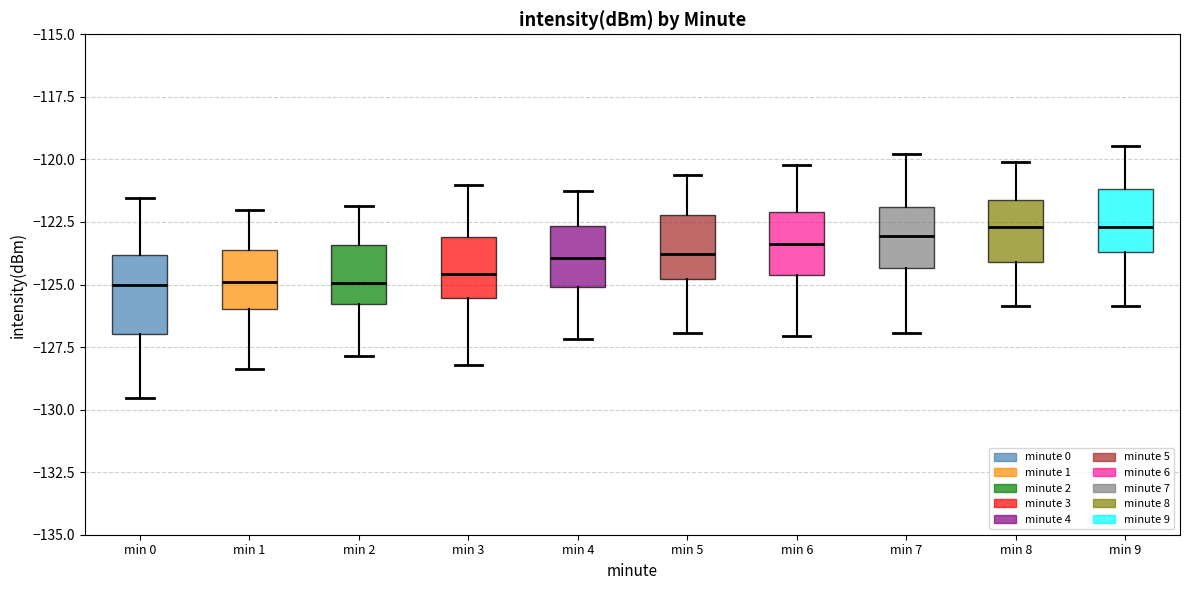

Reading left to right, transcribe this box plot: for each box, give where its median line is, the range the box spans, and where its two whiskers end, as read against the y-axis. The values are not printed on the chart, so give them approximately, as read against the axis.

min 0: median -125.0, box -127.0 to -124.0, whiskers -129.5 to -121.5
min 1: median -125.0, box -126.0 to -123.5, whiskers -128.5 to -122.0
min 2: median -125.0, box -126.0 to -123.5, whiskers -128.0 to -122.0
min 3: median -124.5, box -125.5 to -123.0, whiskers -128.0 to -121.0
min 4: median -124.0, box -125.0 to -122.5, whiskers -127.0 to -121.0
min 5: median -124.0, box -125.0 to -122.0, whiskers -127.0 to -120.5
min 6: median -123.5, box -124.5 to -122.0, whiskers -127.0 to -120.0
min 7: median -123.0, box -124.5 to -122.0, whiskers -127.0 to -120.0
min 8: median -122.5, box -124.0 to -121.5, whiskers -126.0 to -120.0
min 9: median -122.5, box -123.5 to -121.0, whiskers -126.0 to -119.5